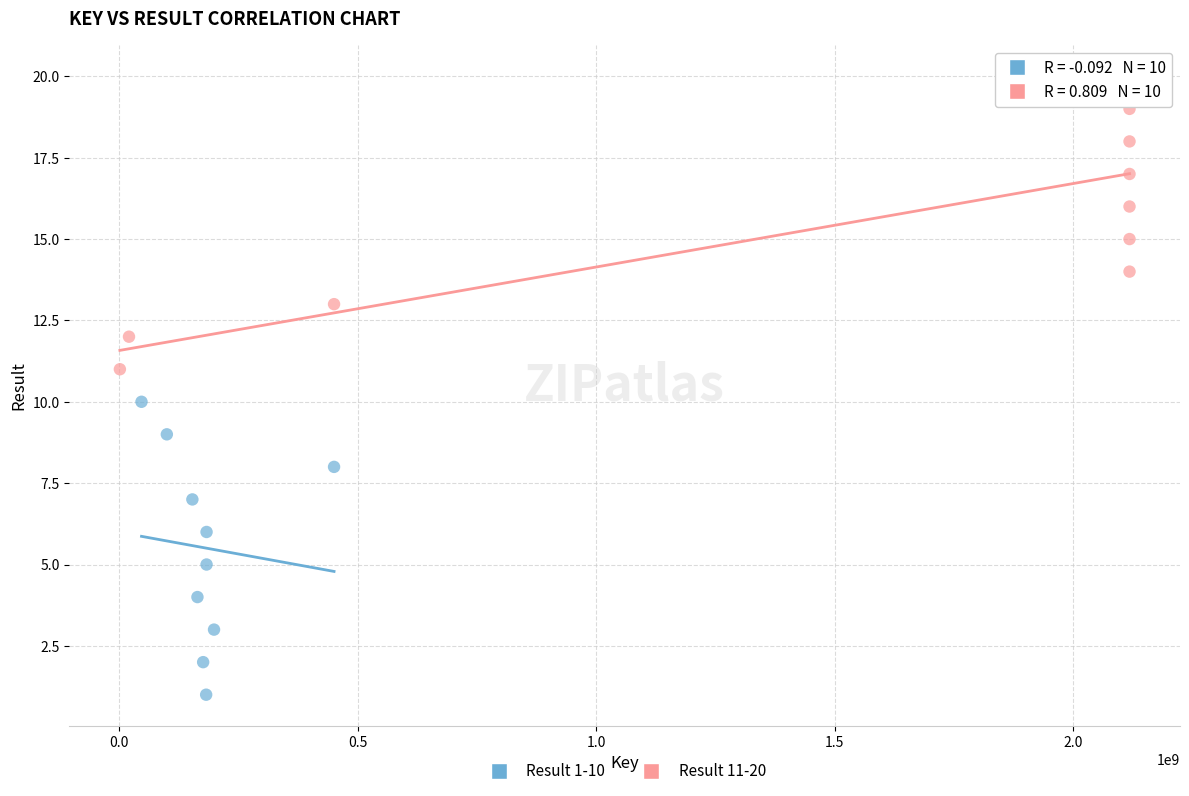

Which series contains the lowest Y value?

Result 1-10